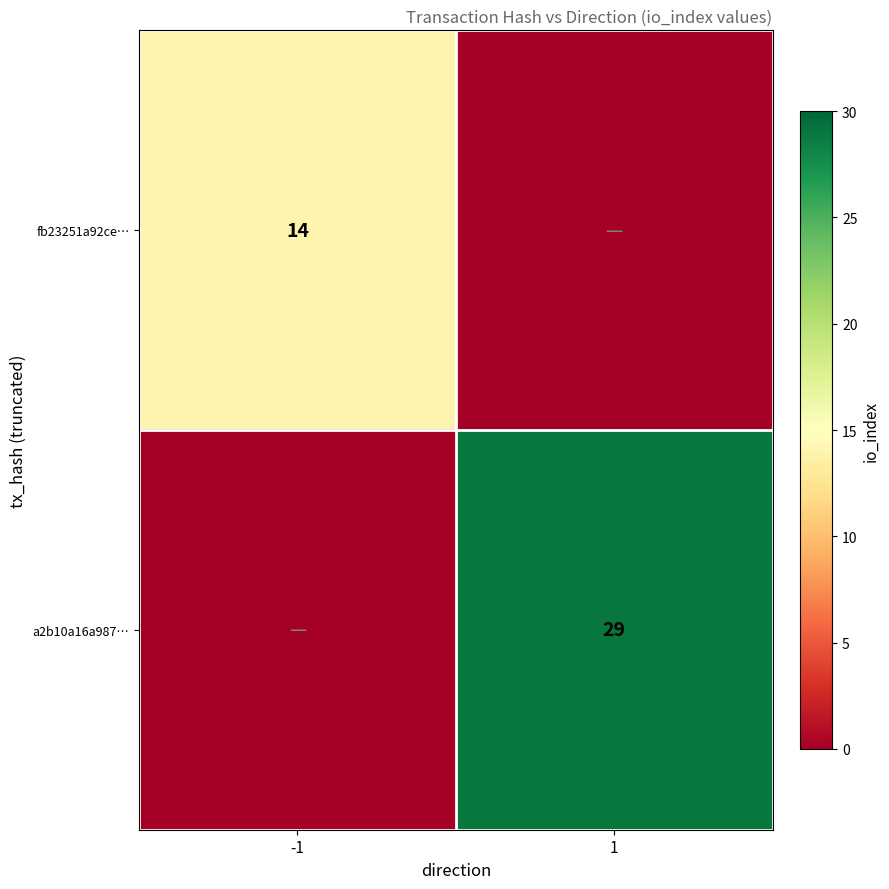

Is the value of a2b10a16a987… at 1 greater than the value of fb23251a92ce… at -1?

Yes